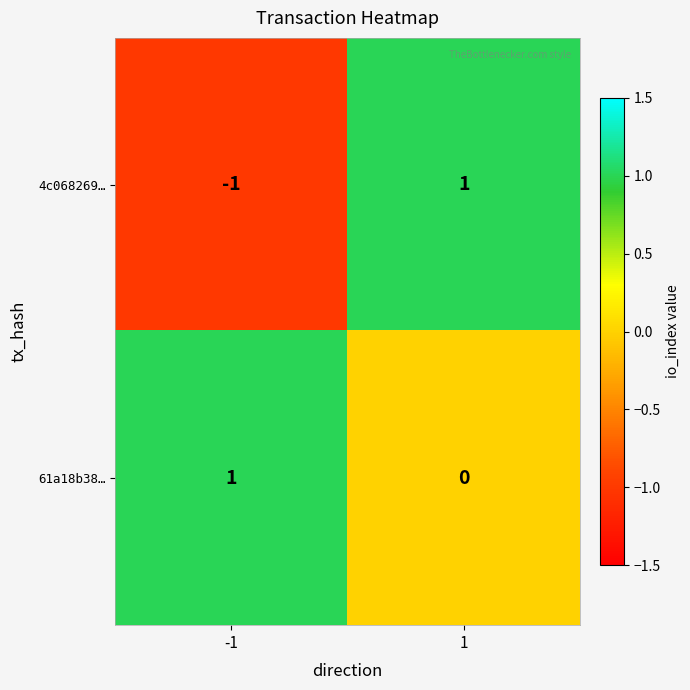

What is the difference between the highest and lowest values at -1?

2